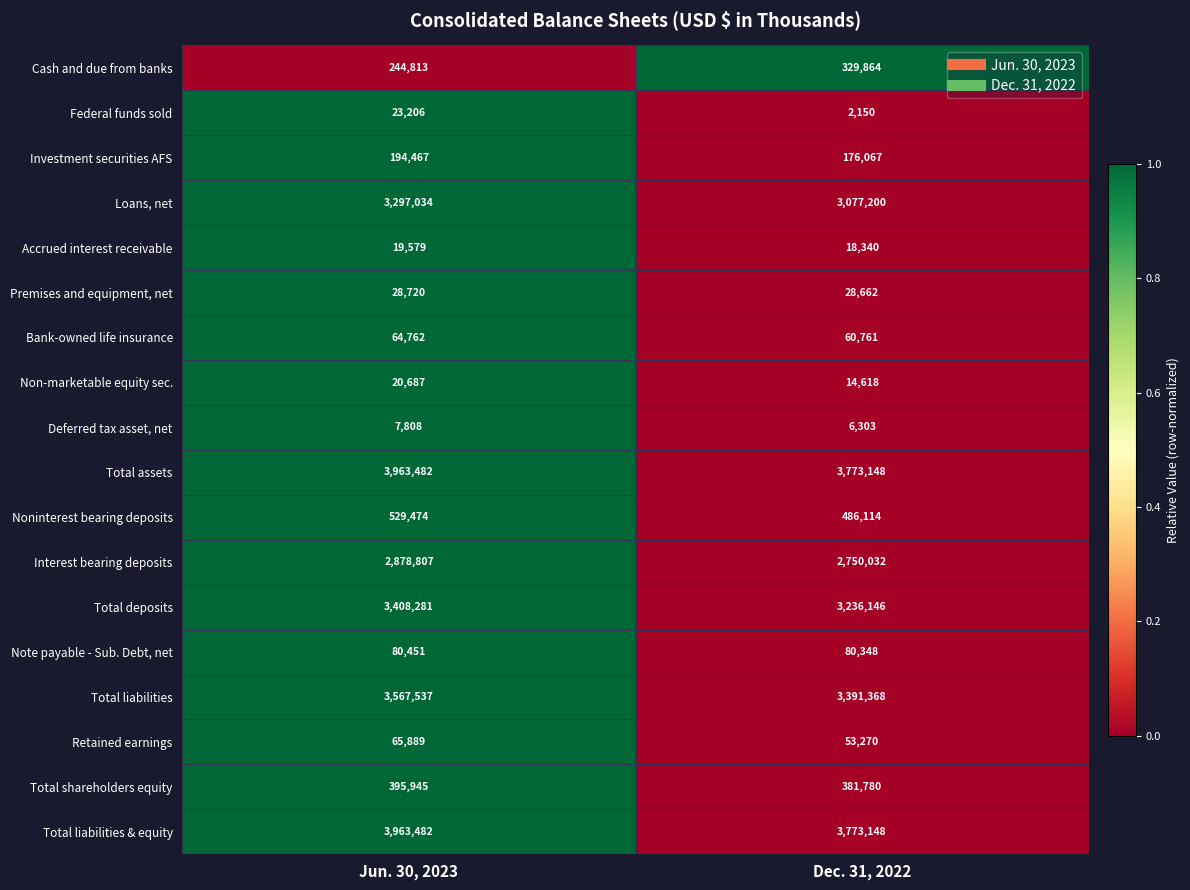

Read the Total liabilities value at Jun. 30, 2023, to the nearest 10.

3567540